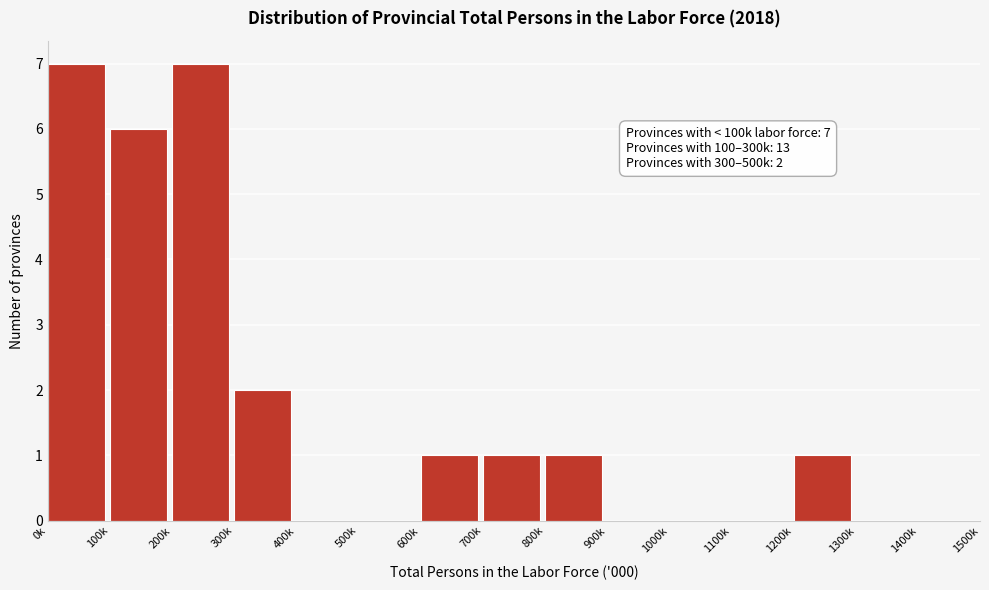

Reading left to right, transcribe all the data shown in this chart.

0k=7	100k=6	200k=7	300k=2	400k=0	500k=0	600k=1	700k=1	800k=1	900k=0	1000k=0	1100k=0	1200k=1	1300k=0	1400k=0